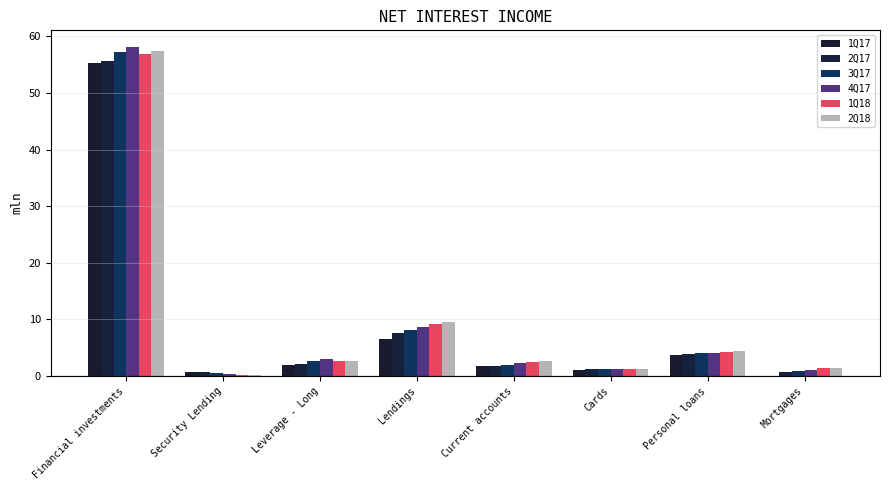

How many groups of bars are there?

8